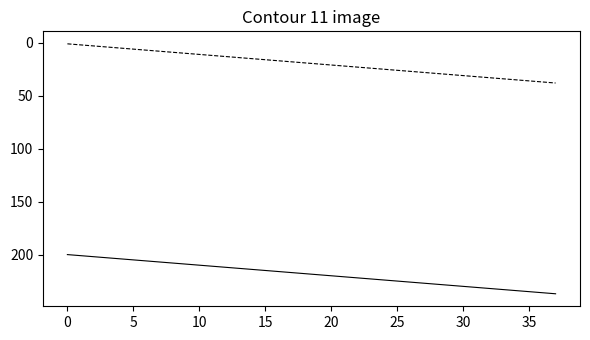

Is this an area chart (filled region under the line)?

No